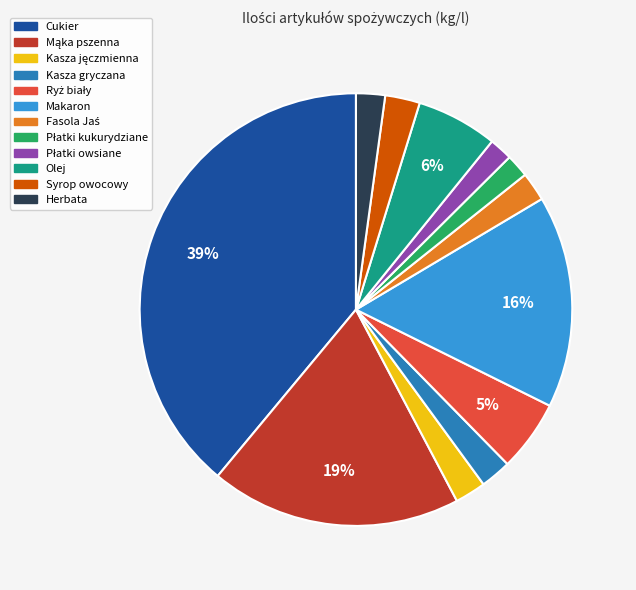

Do Syrop owocowy and Herbata together represent more than half of the pie?

No